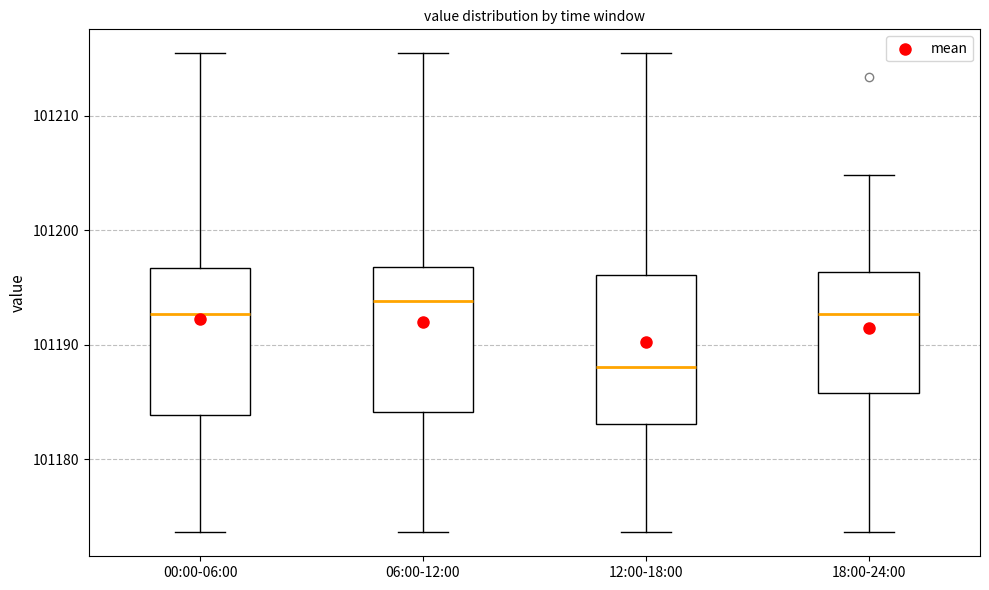

Reading left to right, transcribe this box plot: for each box, give where its median line is, the range the box spans, and where its two whiskers end, as read against the y-axis. The values are not printed on the chart, so give them approximately, as read against the axis.

00:00-06:00: median 101193, box 101184 to 101197, whiskers 101174 to 101215
06:00-12:00: median 101194, box 101184 to 101197, whiskers 101174 to 101215
12:00-18:00: median 101188, box 101183 to 101196, whiskers 101174 to 101215
18:00-24:00: median 101193, box 101186 to 101196, whiskers 101174 to 101205